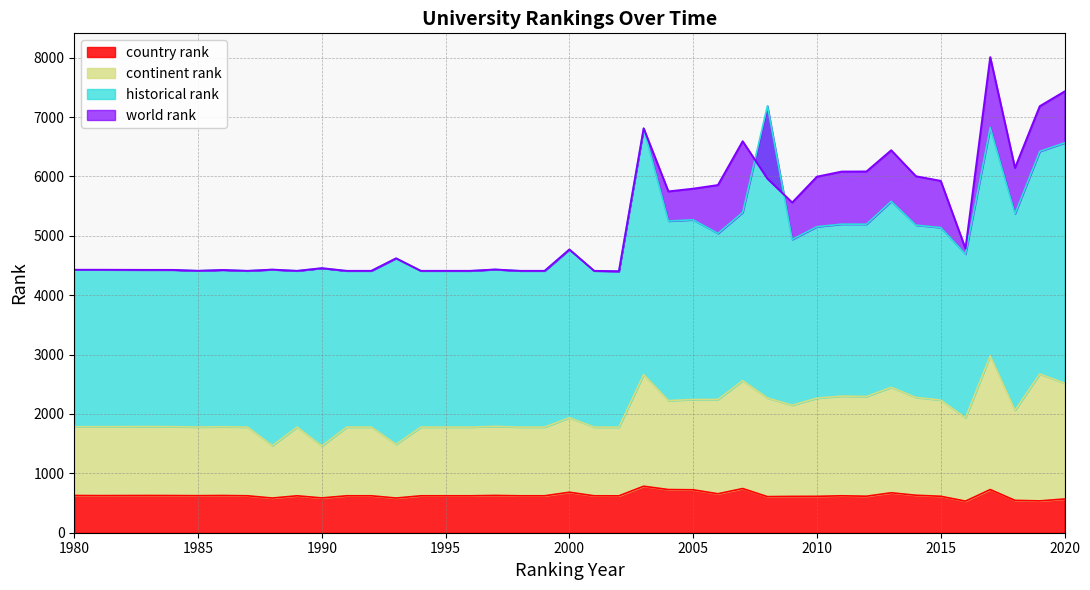

Between 1995 and 1990, which is larger?

1990